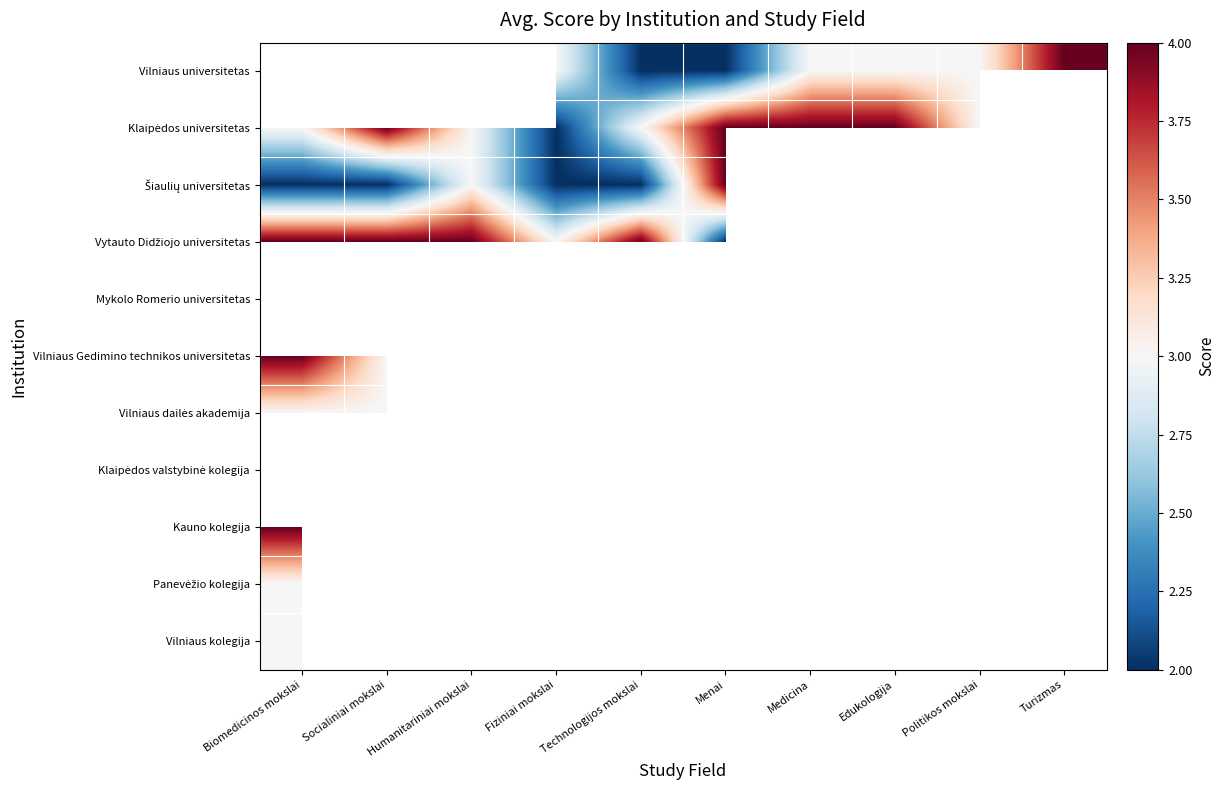

Is it true that Klaipėdos universitetas equals 3.0 at Politikos mokslai?

True